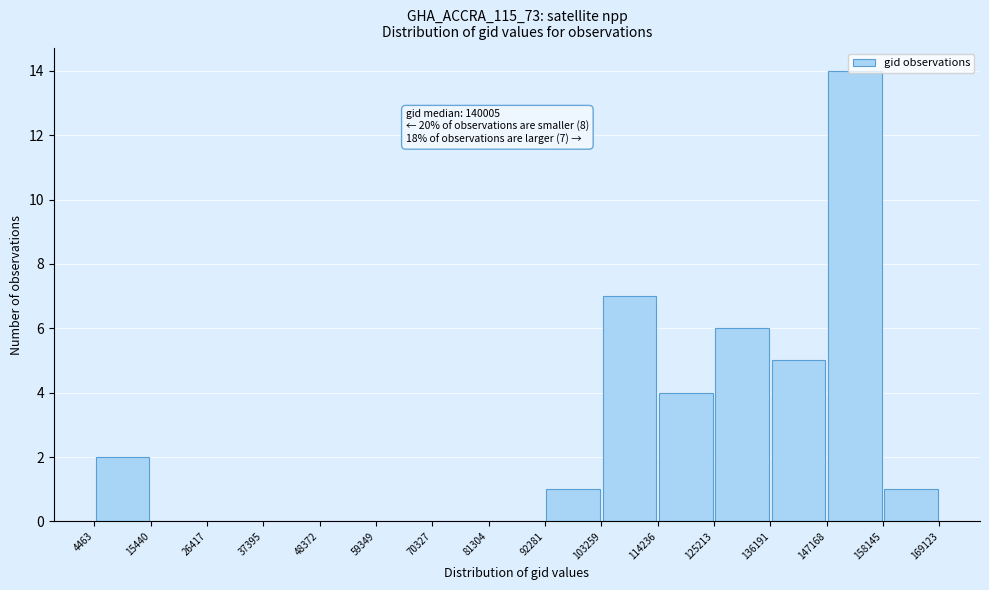

Which range on the x-axis has the tallest bar?

147168 to 158145